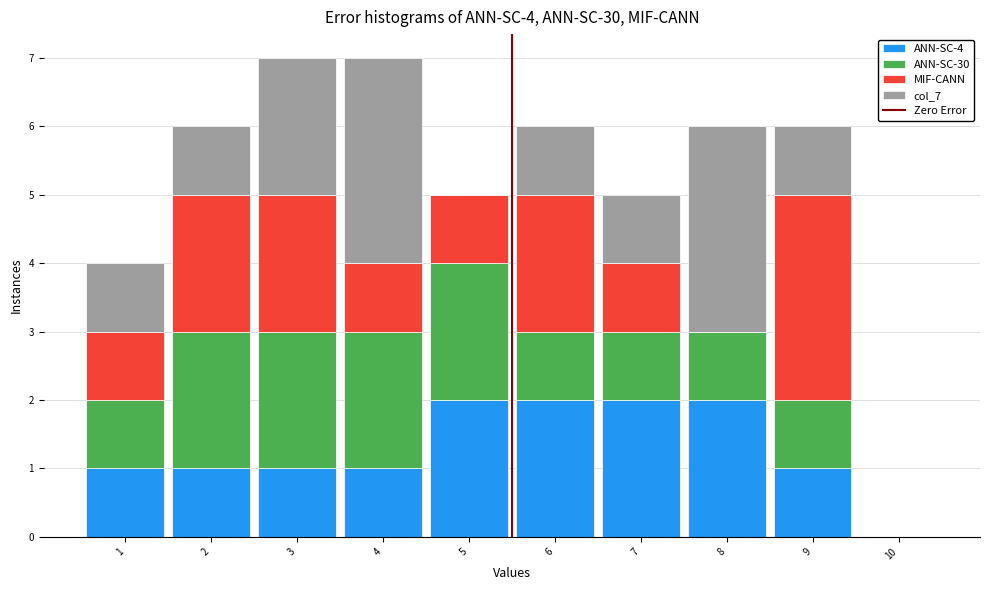

What is the total height of the stacked bar covering 8.5 to 9.5 on the x-axis? The values are not printed on the chart, so give them approximately, as read against the axis.

6